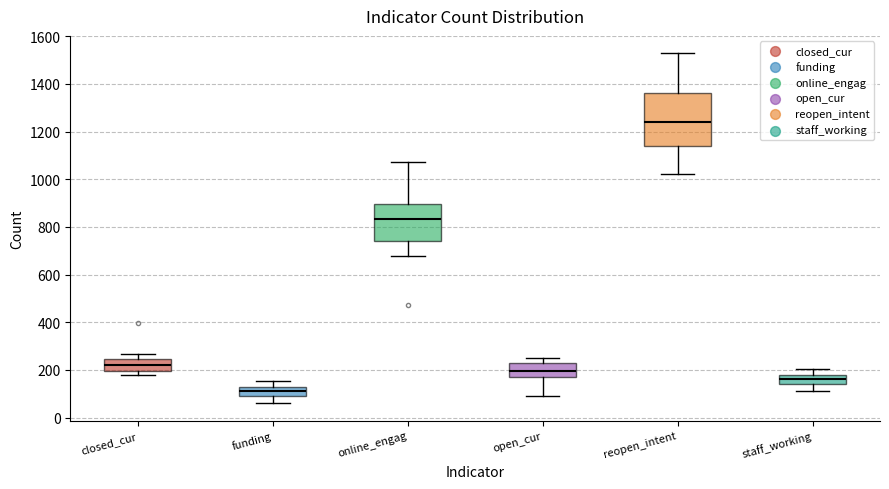

Reading left to right, read every box against the y-axis: the position of its median line, the range the box covers, and the ends of its whiskers. The values are not printed on the chart, so give them approximately, as read against the axis.

closed_cur: median 220, box 200 to 240, whiskers 180 to 260
funding: median 120 (inside the box), box 100 to 120, whiskers 60 to 160
online_engag: median 840, box 740 to 900, whiskers 680 to 1080
open_cur: median 200, box 160 to 240, whiskers 100 to 260
reopen_intent: median 1240, box 1140 to 1360, whiskers 1020 to 1520
staff_working: median 160, box 140 to 180, whiskers 120 to 200